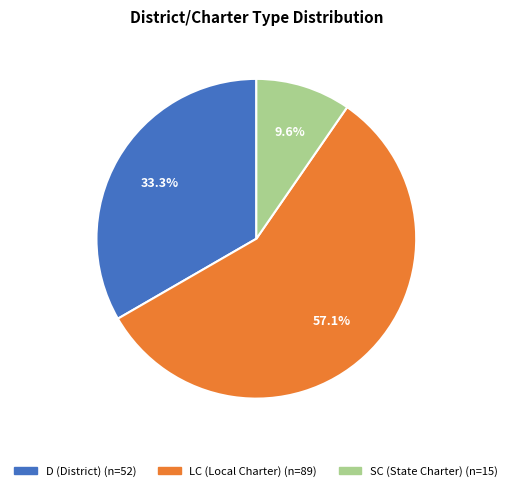

Between LC (Local Charter) and SC (State Charter), which is larger?

LC (Local Charter)